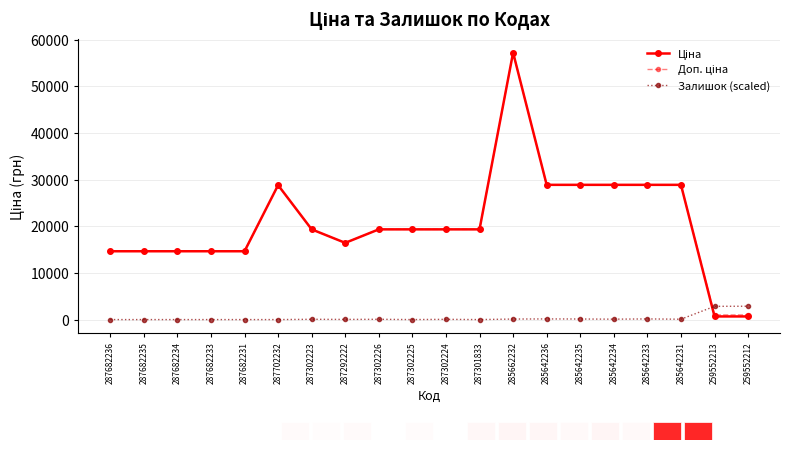

At which category is the sum across all series the highest?

285662232